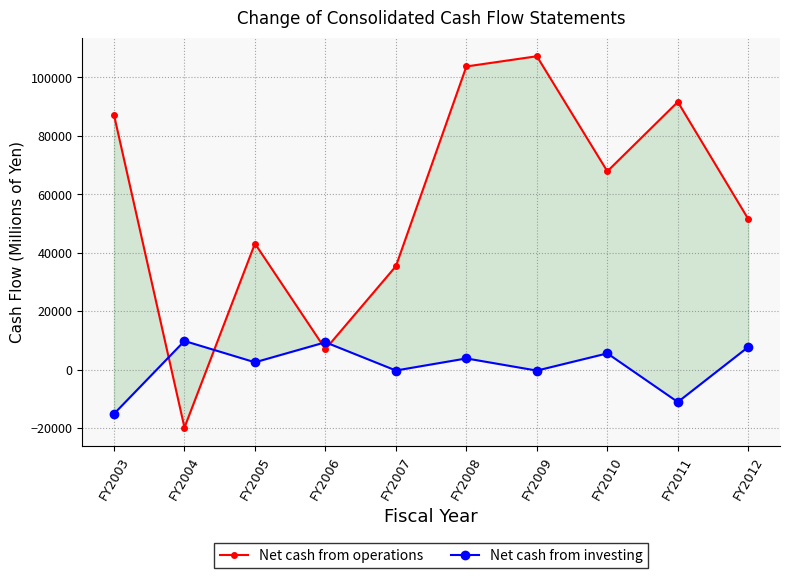

What are all the series names shown in the legend?

Net cash from operations, Net cash from investing